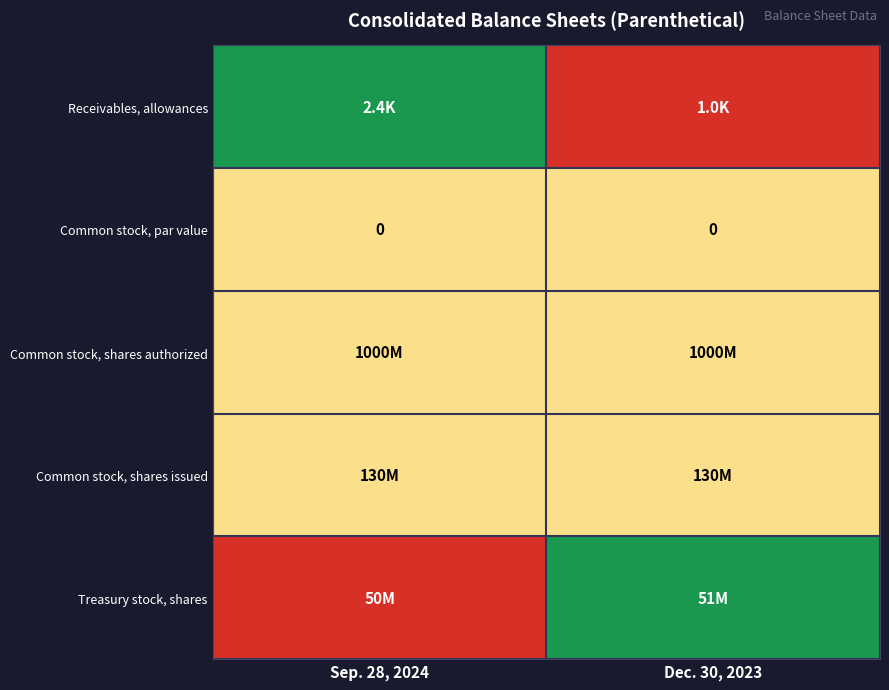

Is it true that Common stock, par value equals 0.0 at Dec. 30, 2023?

True